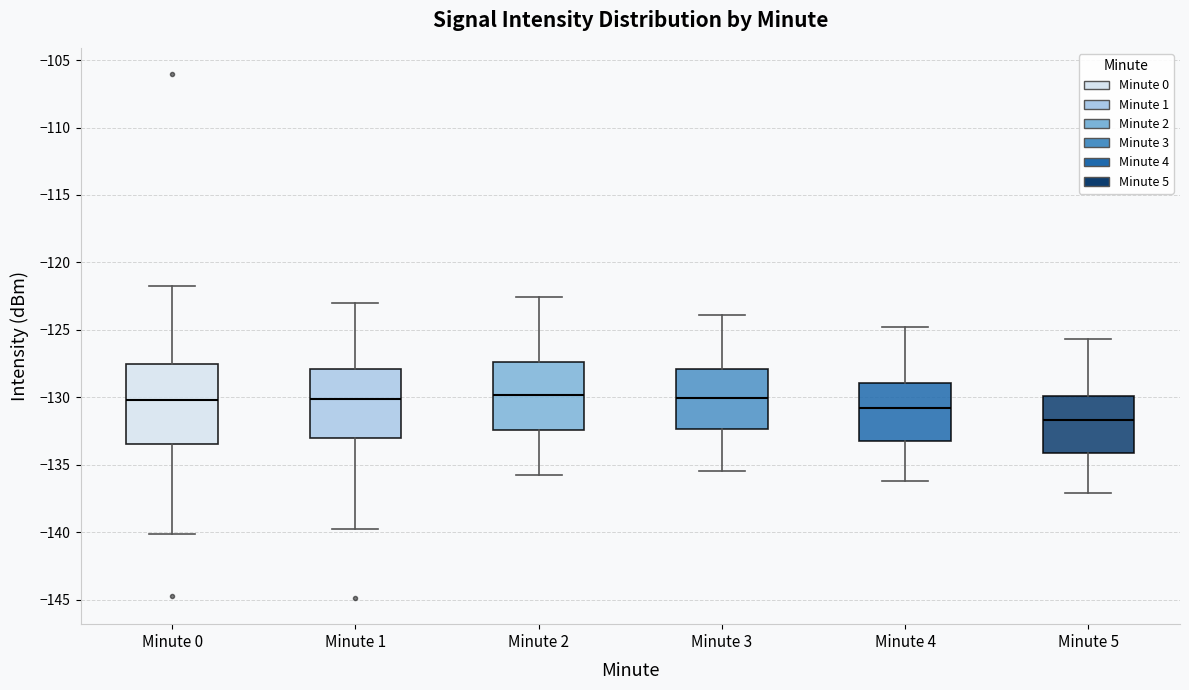

Which box's median line is the lowest?

Minute 5